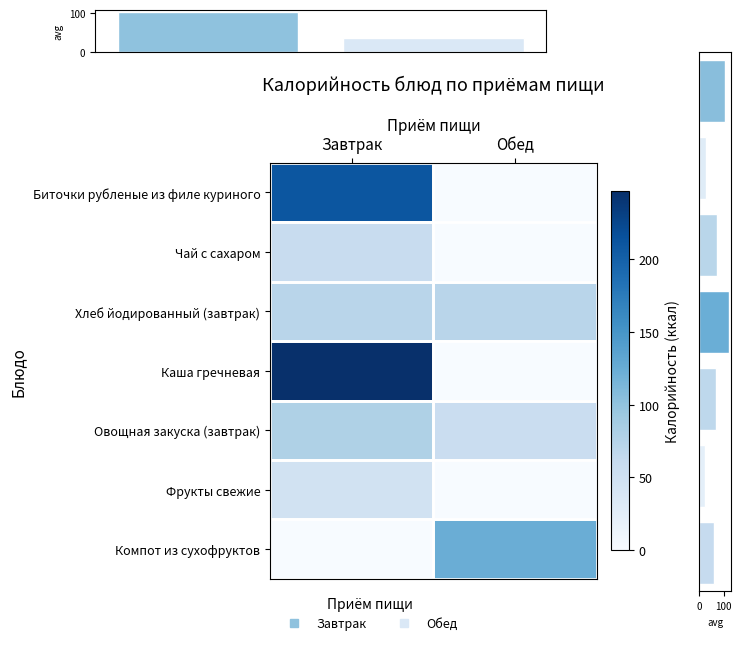

What is the sum of all Биточки рубленые из филе куриного values?

210.0